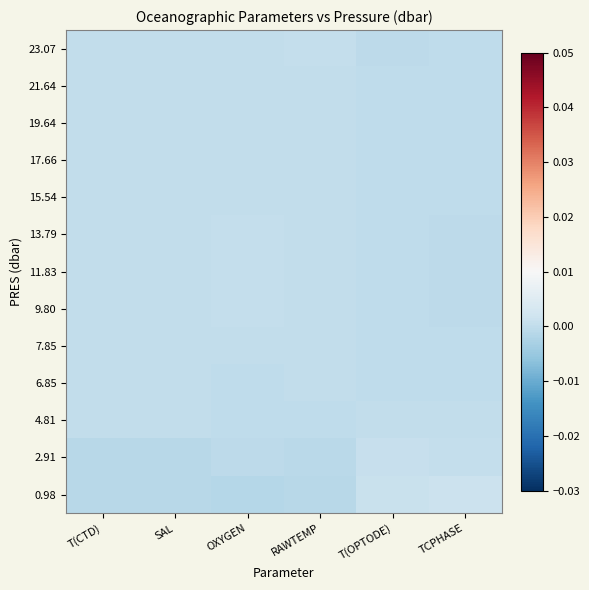

Reading right to left, transcribe all the data shown in this chart.

23.07: TCPHASE=-0.0	T(OPTODE)=-0.0	RAWTEMP=0.0	OXYGEN=0.0	SAL=0.0	T(CTD)=0.0
21.64: TCPHASE=-0.0	T(OPTODE)=-0.0	RAWTEMP=0.0	OXYGEN=0.0	SAL=0.0	T(CTD)=0.0
19.64: TCPHASE=-0.0	T(OPTODE)=-0.0	RAWTEMP=0.0	OXYGEN=0.0	SAL=0.0	T(CTD)=0.0
17.66: TCPHASE=-0.0	T(OPTODE)=-0.0	RAWTEMP=0.0	OXYGEN=0.0	SAL=0.0	T(CTD)=0.0
15.54: TCPHASE=-0.0	T(OPTODE)=-0.0	RAWTEMP=0.0	OXYGEN=0.0	SAL=0.0	T(CTD)=0.0
13.79: TCPHASE=-0.0	T(OPTODE)=-0.0	RAWTEMP=0.0	OXYGEN=0.0	SAL=0.0	T(CTD)=0.0
11.83: TCPHASE=-0.0	T(OPTODE)=-0.0	RAWTEMP=0.0	OXYGEN=0.0	SAL=0.0	T(CTD)=0.0
9.80: TCPHASE=-0.0	T(OPTODE)=-0.0	RAWTEMP=0.0	OXYGEN=0.0	SAL=0.0	T(CTD)=0.0
7.85: TCPHASE=-0.0	T(OPTODE)=-0.0	RAWTEMP=0.0	OXYGEN=0.0	SAL=0.0	T(CTD)=0.0
6.85: TCPHASE=-0.0	T(OPTODE)=-0.0	RAWTEMP=0.0	OXYGEN=-0.0	SAL=0.0	T(CTD)=0.0
4.81: TCPHASE=0.0	T(OPTODE)=0.0	RAWTEMP=-0.0	OXYGEN=-0.0	SAL=0.0	T(CTD)=0.0
2.91: TCPHASE=0.0	T(OPTODE)=0.0	RAWTEMP=-0.0	OXYGEN=-0.0	SAL=-0.0	T(CTD)=-0.0
0.98: TCPHASE=0.0	T(OPTODE)=0.0	RAWTEMP=-0.0	OXYGEN=-0.0	SAL=-0.0	T(CTD)=-0.0